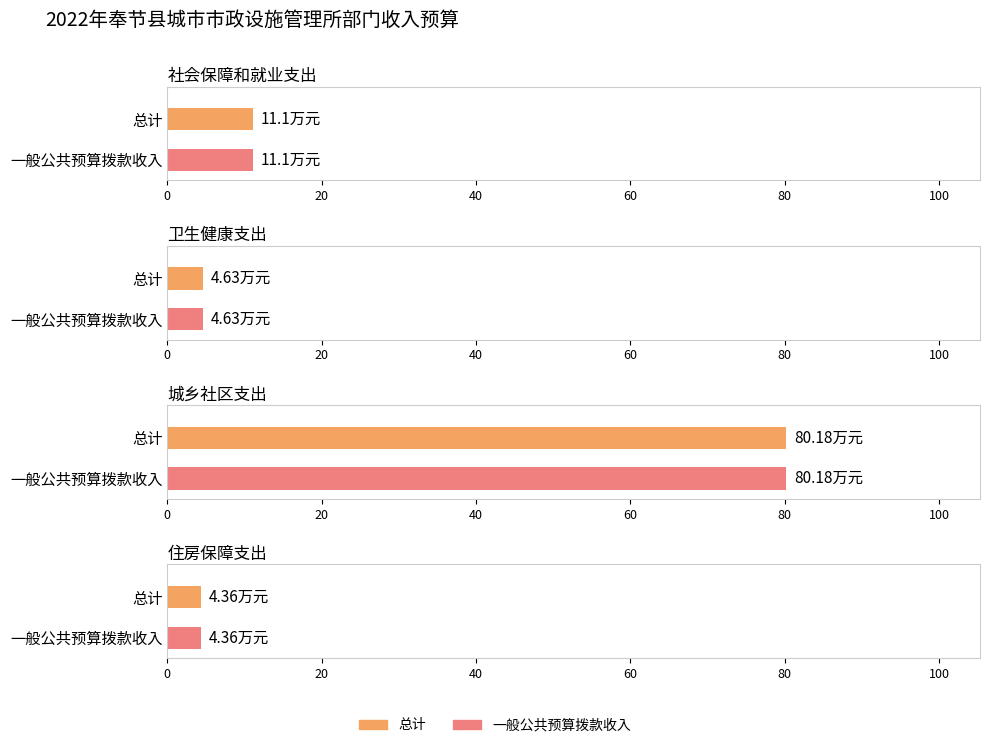

Which series has the widest spread of values?

总计